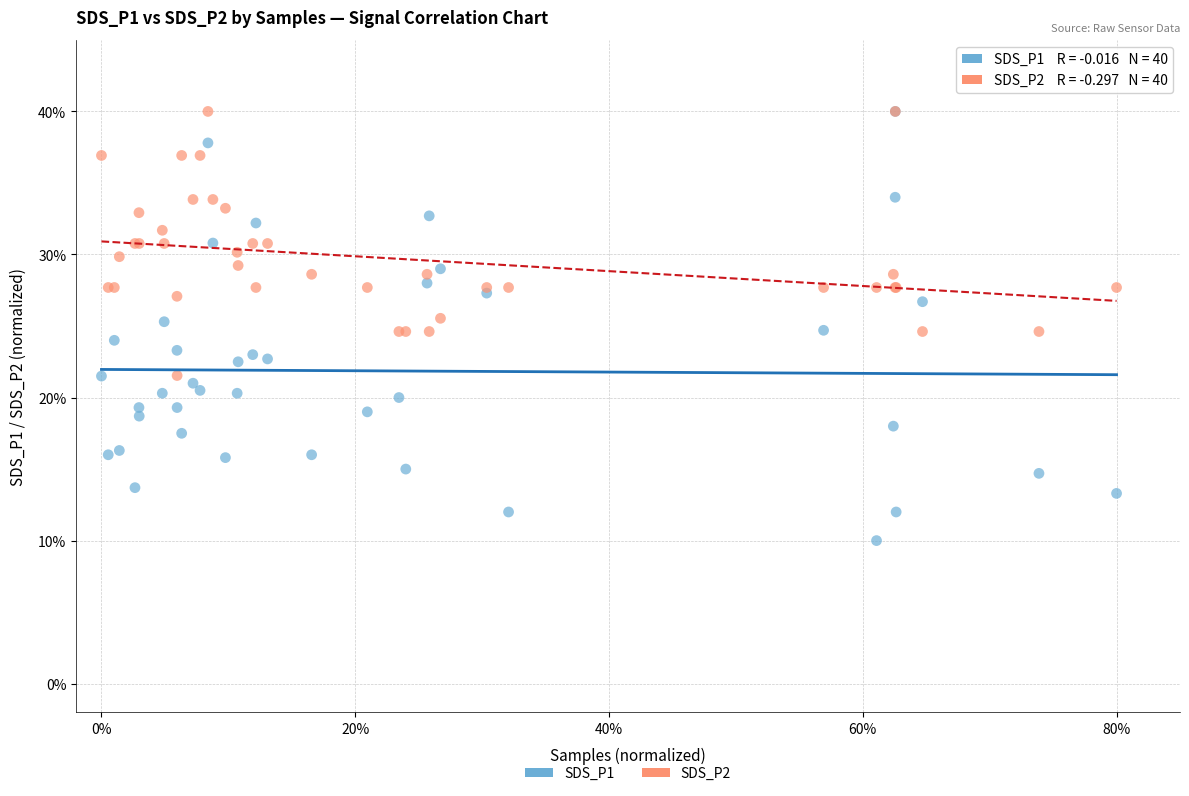

What are all the series names shown in the legend?

SDS_P1, SDS_P2